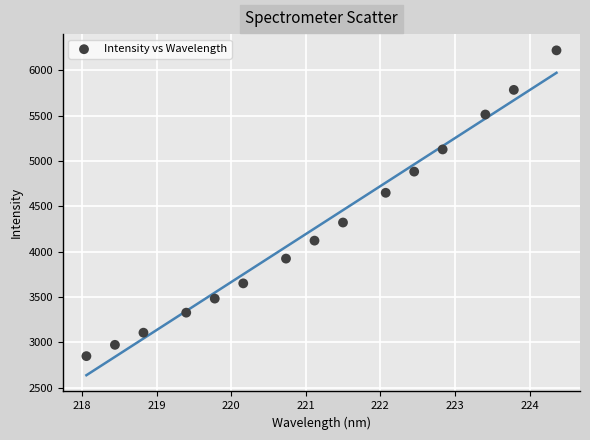

What Y value in the scatter plot is closest to 4533?

4649.1